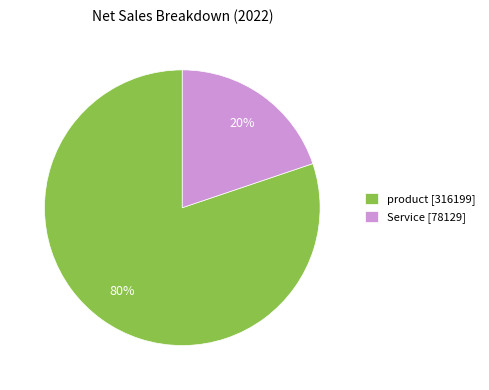

To the nearest percent, what is the combined percentage of Service and product?

100%